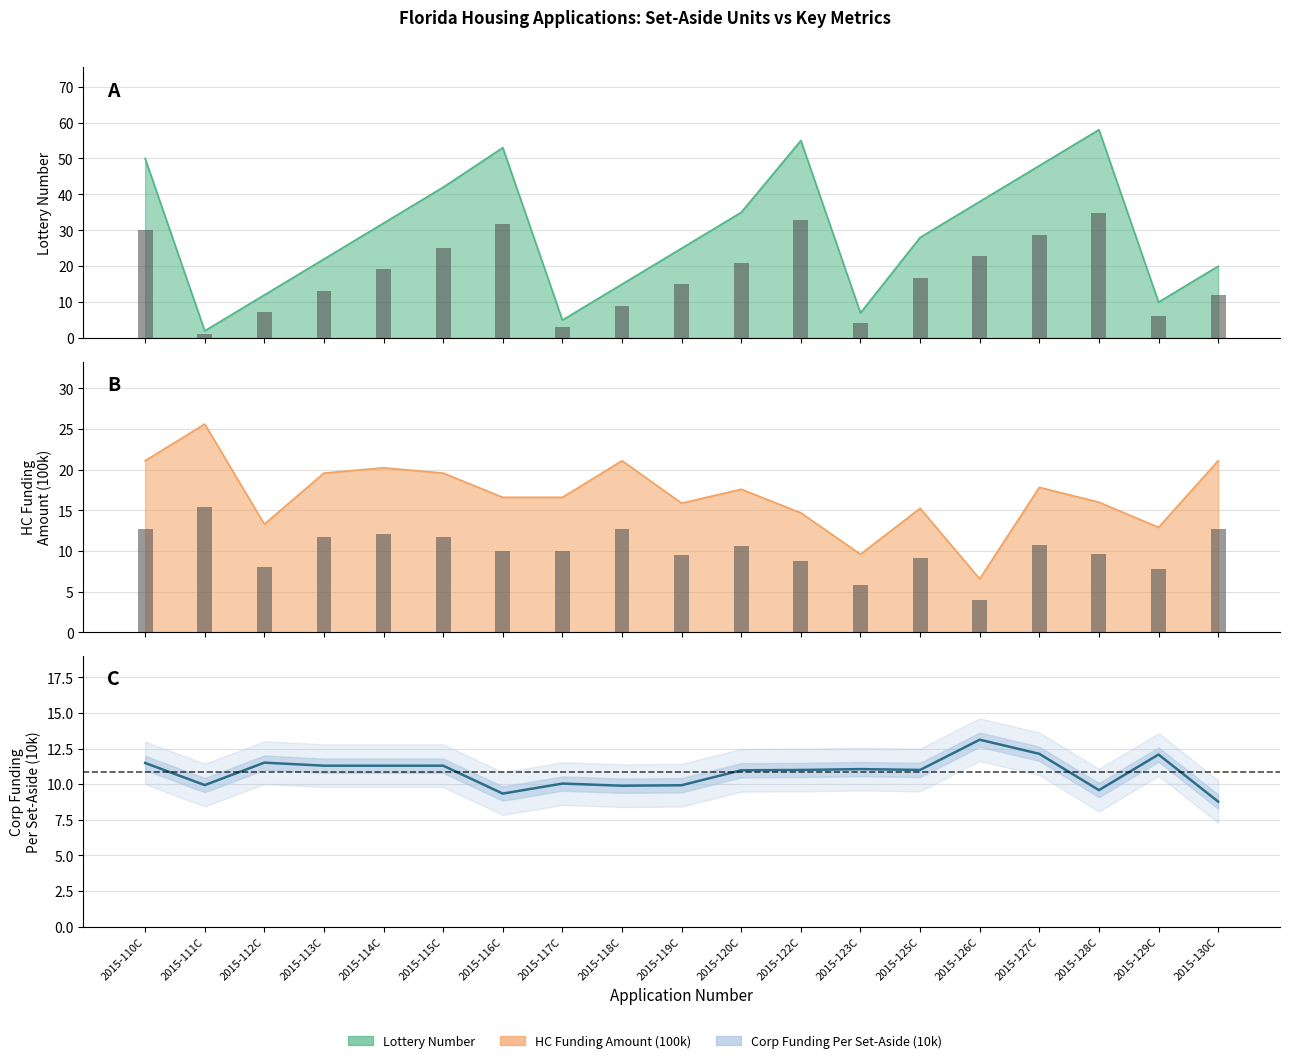

Reading left to right, what are all the values shown in this chart?

Lottery Number: 2015-110C=50.0	2015-111C=2.0	2015-112C=12.0	2015-113C=22.0	2015-114C=32.0	2015-115C=42.0	2015-116C=53.0	2015-117C=5.0	2015-118C=15.0	2015-119C=25.0	2015-120C=35.0	2015-122C=55.0	2015-123C=7.0	2015-125C=28.0	2015-126C=38.0	2015-127C=48.0	2015-128C=58.0	2015-129C=10.0	2015-130C=20.0
HC Funding Amount (100k): 2015-110C=21.1	2015-111C=25.6	2015-112C=13.3	2015-113C=19.6	2015-114C=20.2	2015-115C=19.6	2015-116C=16.6	2015-117C=16.6	2015-118C=21.1	2015-119C=15.9	2015-120C=17.6	2015-122C=14.7	2015-123C=9.6	2015-125C=15.2	2015-126C=6.6	2015-127C=17.8	2015-128C=16.0	2015-129C=12.9	2015-130C=21.1
Corp Funding Per Set-Aside (10k): 2015-110C=11.5	2015-111C=9.9	2015-112C=11.5	2015-113C=11.3	2015-114C=11.3	2015-115C=11.3	2015-116C=9.3	2015-117C=10.0	2015-118C=9.9	2015-119C=9.9	2015-120C=11.0	2015-122C=11.0	2015-123C=11.1	2015-125C=11.0	2015-126C=13.1	2015-127C=12.1	2015-128C=9.6	2015-129C=12.1	2015-130C=8.8